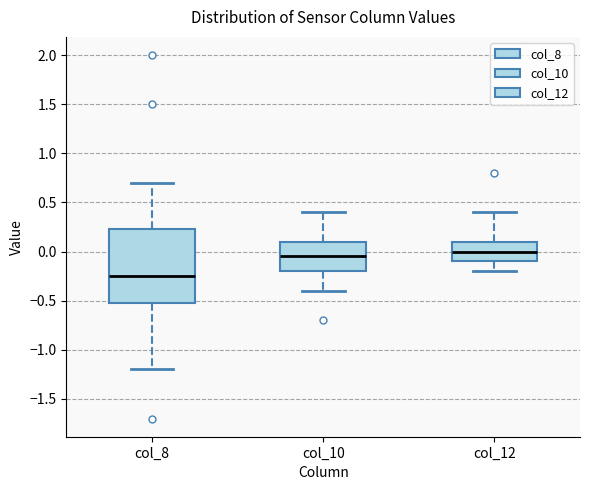

Reading left to right, transcribe this box plot: for each box, give where its median line is, the range the box spans, and where its two whiskers end, as read against the y-axis. The values are not printed on the chart, so give them approximately, as read against the axis.

col_8: median -0.25, box -0.50 to 0.25, whiskers -1.20 to 0.70
col_10: median -0.05, box -0.20 to 0.10, whiskers -0.40 to 0.40
col_12: median 0.00, box -0.10 to 0.10, whiskers -0.20 to 0.40